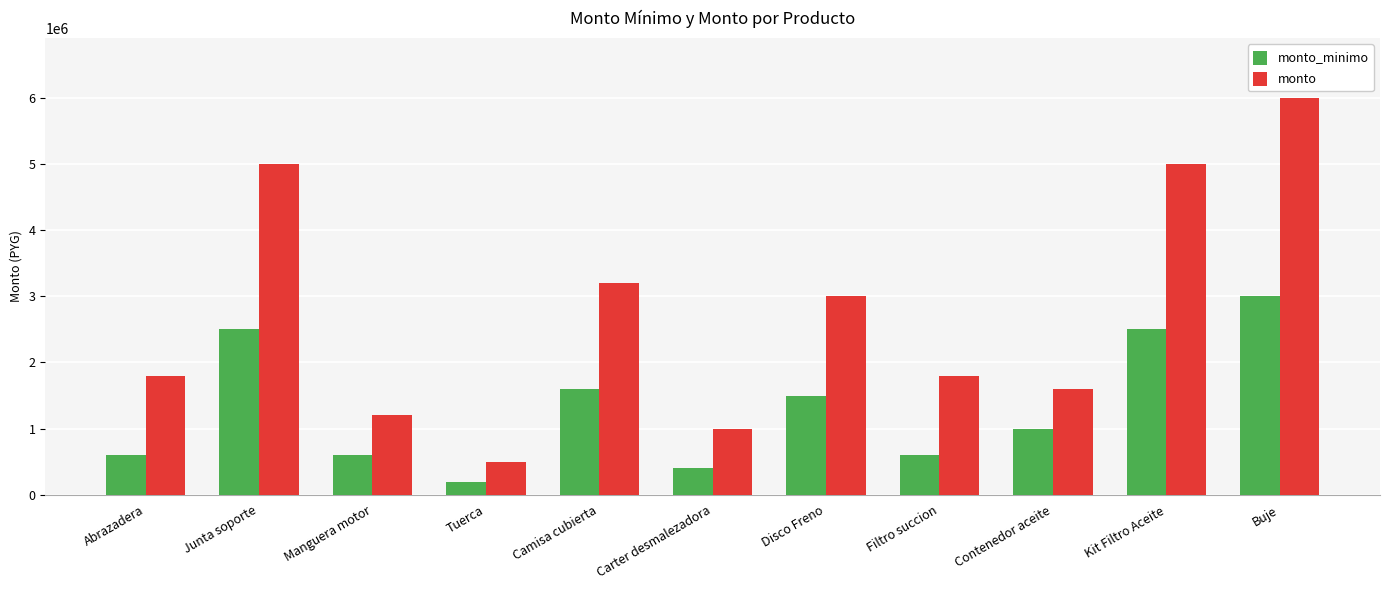

What position from the right is Filtro succion?

4